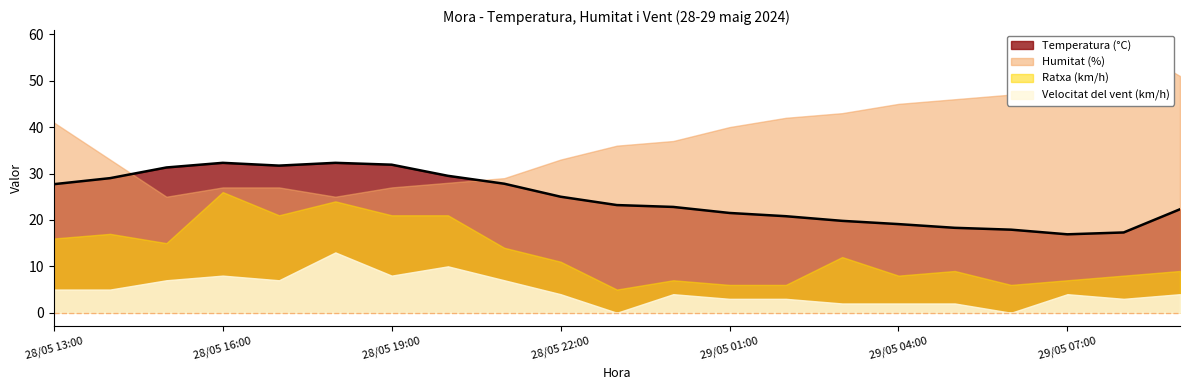

What are all the series names shown in the legend?

Temperatura (°C), Humitat (%), Velocitat del vent (km/h), Ratxa (km/h)